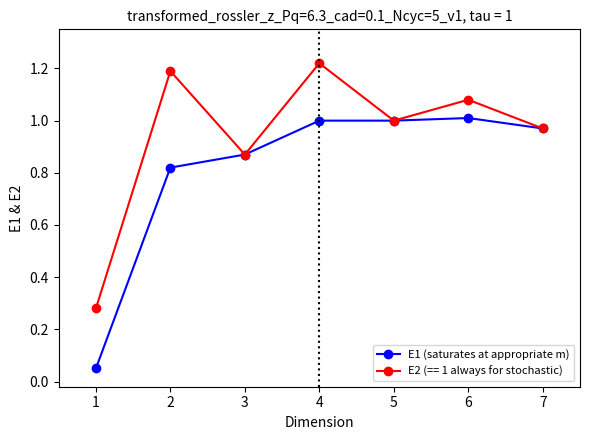

At how many categories does at least one series exceed 0?

7